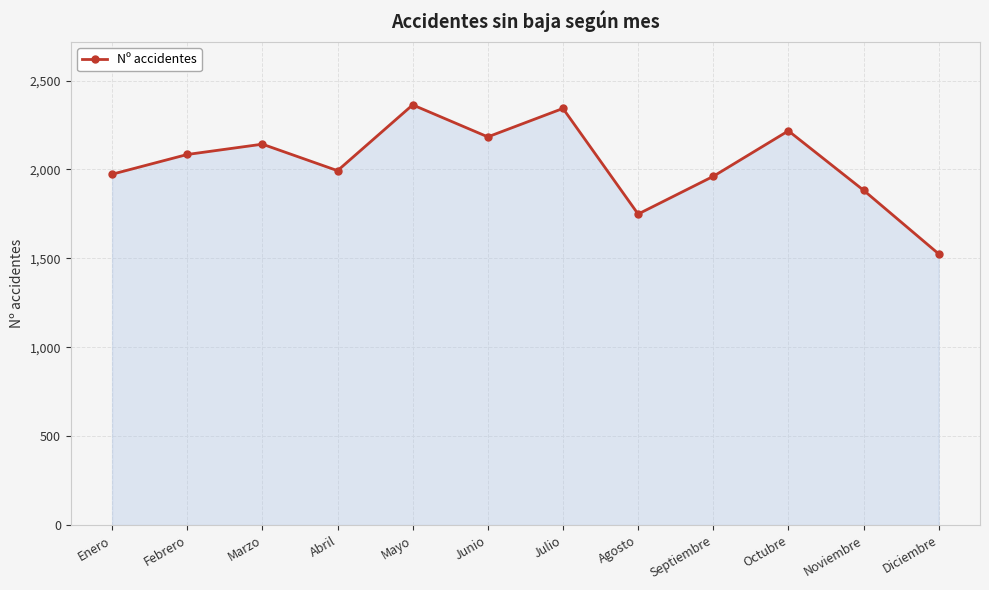

How many lines are shown in the chart?

1